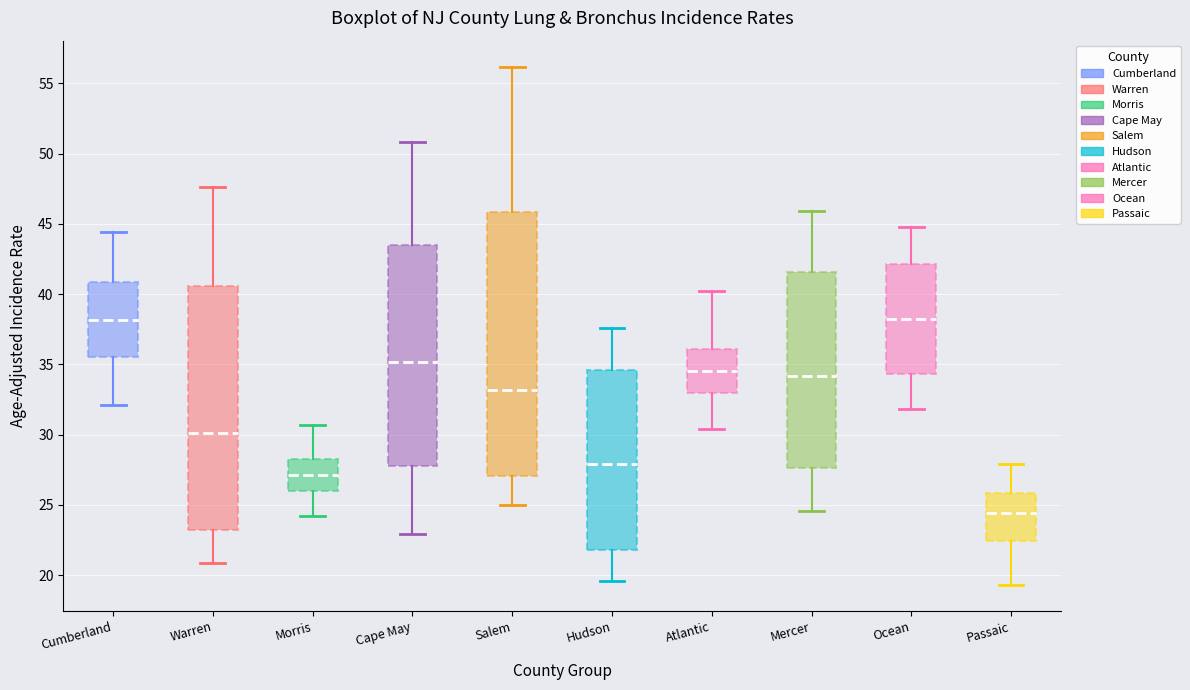

Where does the upper whisker of the box for Warren end on the y-axis? The values are not printed on the chart, so give them approximately, as read against the axis.

47.5